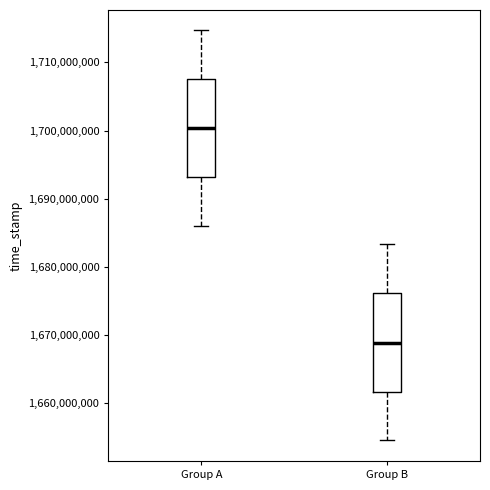

Reading left to right, read every box against the y-axis: the position of its median line, the range the box covers, and the ends of its whiskers. The values are not printed on the chart, so give them approximately, as read against the axis.

Group A: median 1700000000, box 1693000000 to 1708000000, whiskers 1686000000 to 1715000000
Group B: median 1669000000, box 1662000000 to 1676000000, whiskers 1654000000 to 1683000000